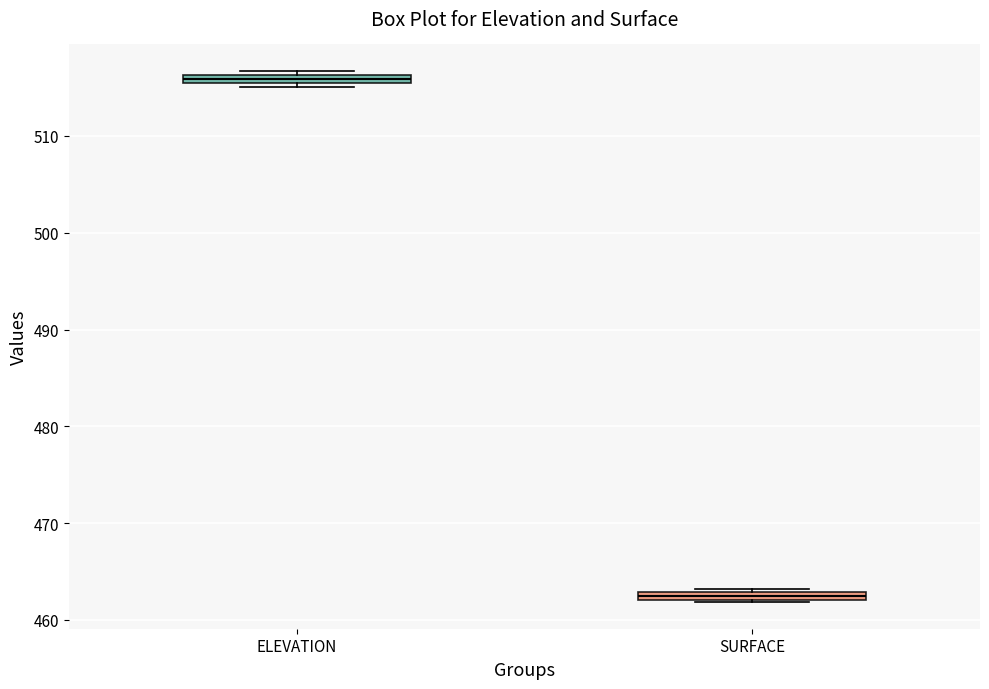

Where is the upper edge of the box for ELEVATION on the y-axis? The values are not printed on the chart, so give them approximately, as read against the axis.

516